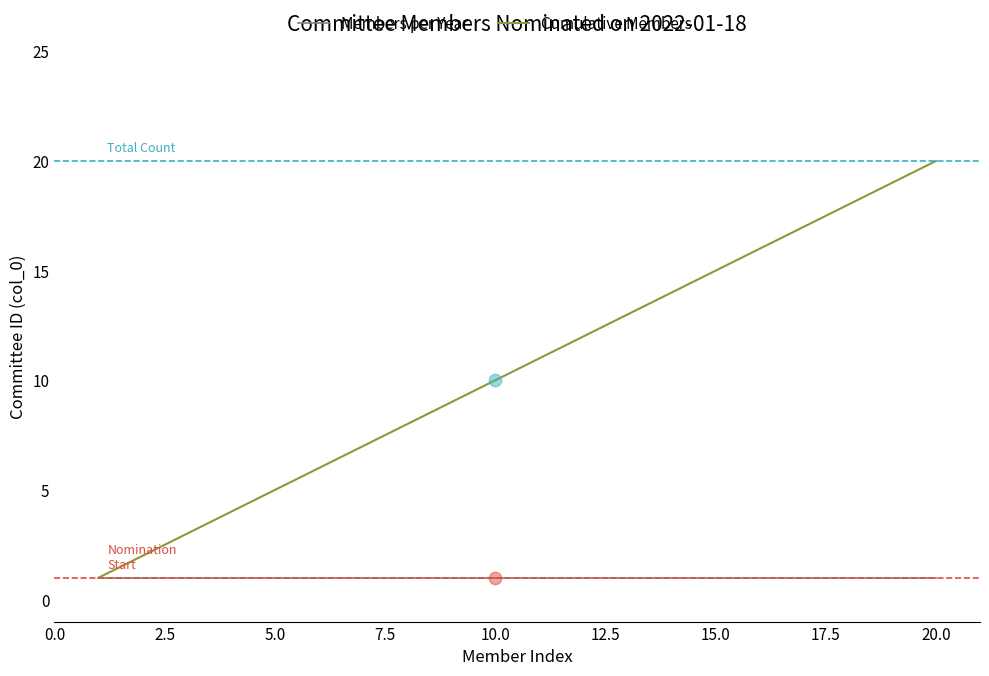

Which series has the largest total across all categories?

Cumulative Members